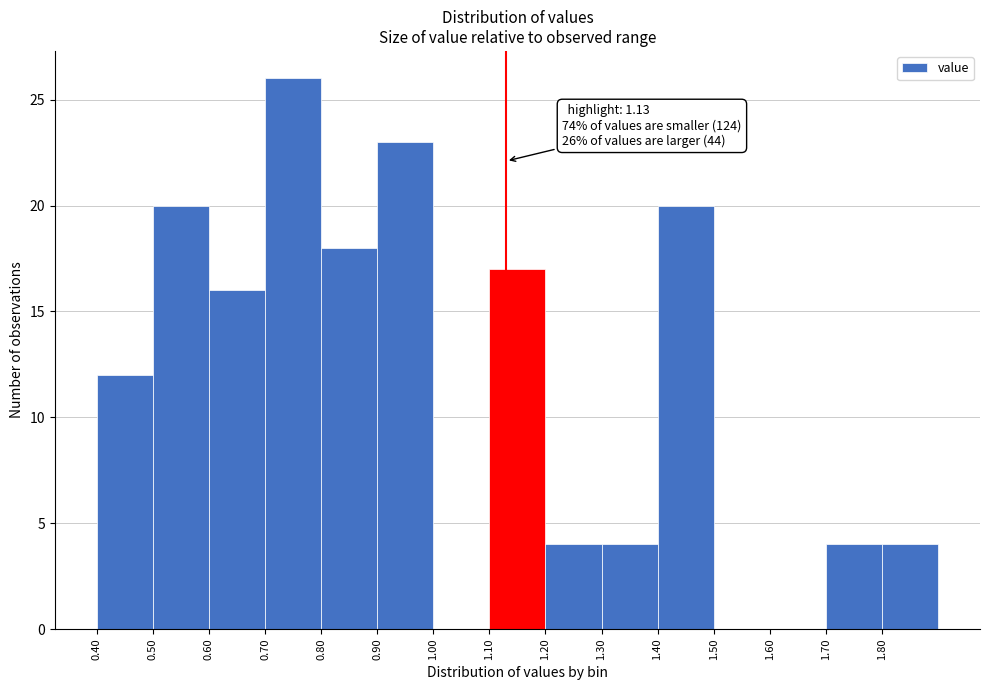

Which range on the x-axis has the tallest bar?

0.7 to 0.8